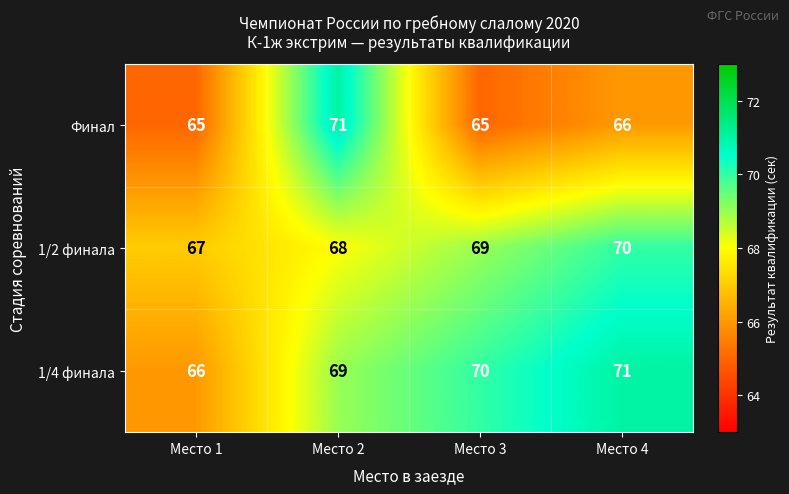

How many data points does each series have?

4